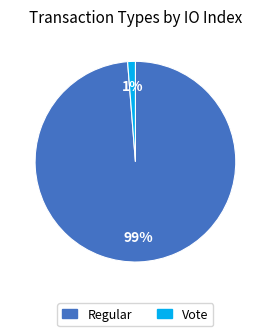

To the nearest percent, what is the average slice percentage?

50%